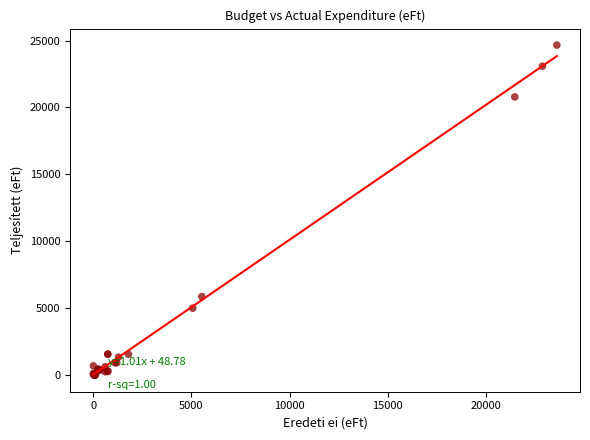

What Y value in the scatter plot is closest to 12330?

5871